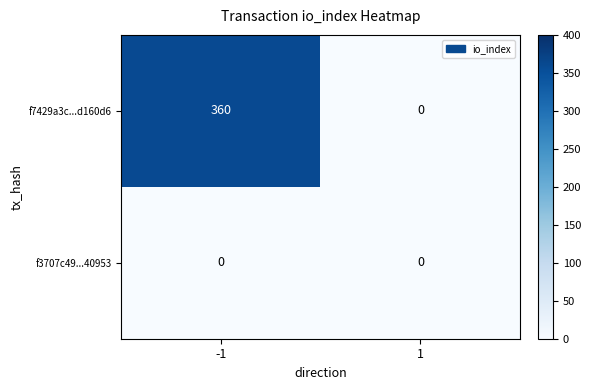

Count the number of categories in the chart.

2